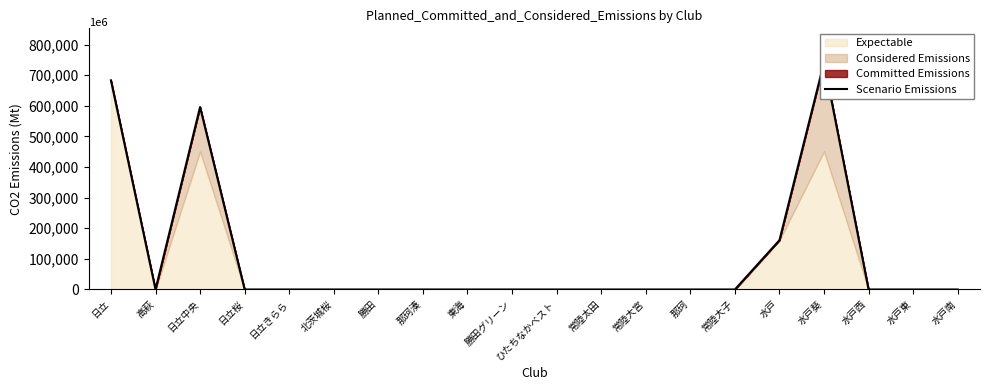

Reading right to left, transcribe all the data shown in this chart.

水戸南=0	水戸東=0	水戸西=0	水戸葵=741757	水戸=161000	常陸大子=0	那珂=0	常陸大宮=0	常陸太田=0	ひたちなかベスト=0	勝田グリーン=0	東海=0	那珂湊=0	勝田=0	北茨城桜=0	日立きらら=0	日立桜=0	日立中央=596030	高萩=0	日立=683230